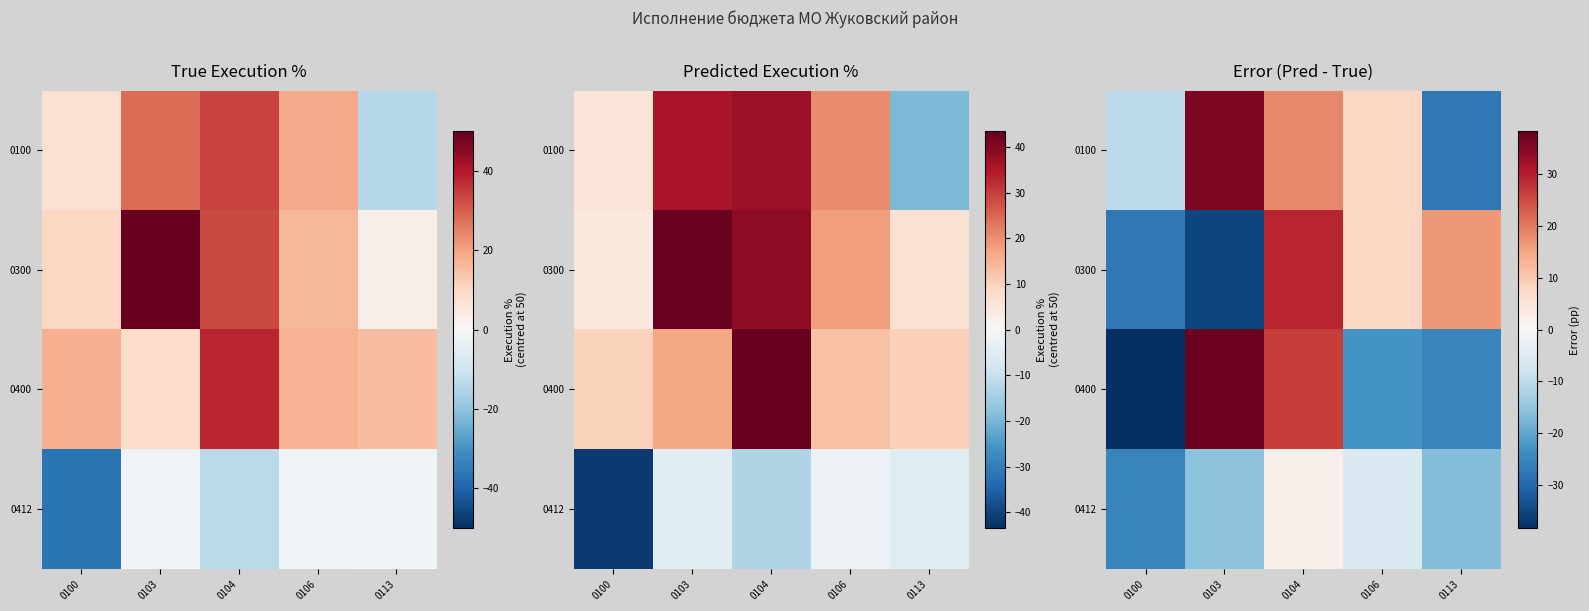

What is the difference between the maximum and minimum values in the 0300 series?

64.6